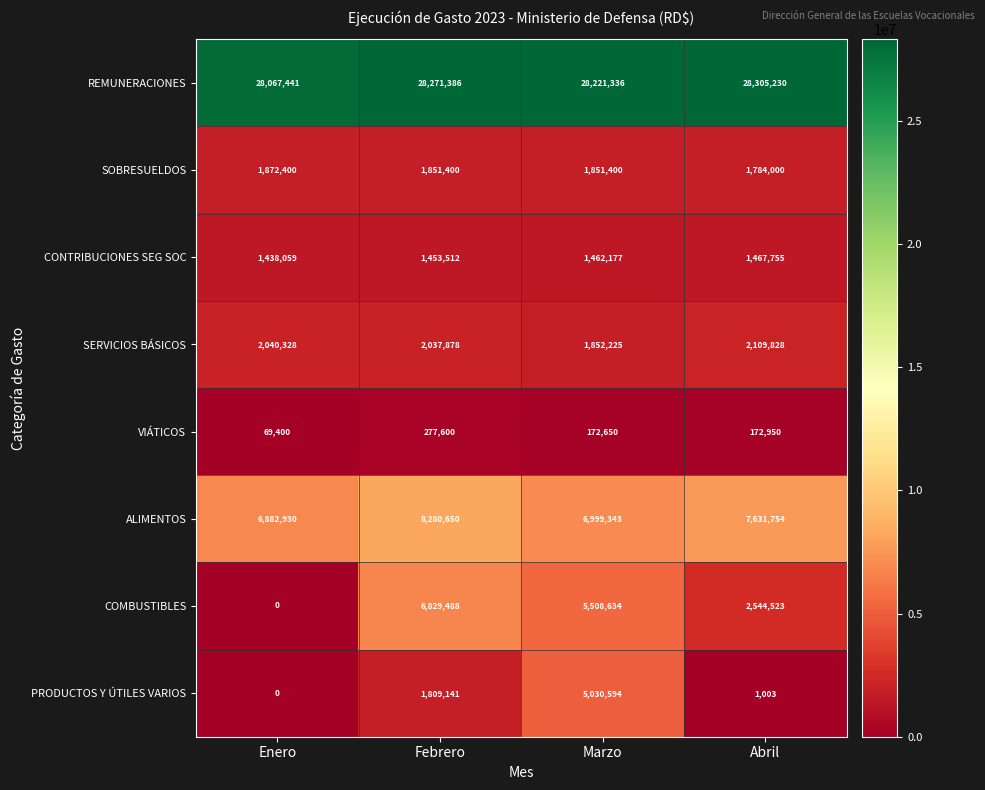

Rank the series at Febrero from highest to lowest value.

REMUNERACIONES, ALIMENTOS, COMBUSTIBLES, SERVICIOS BÁSICOS, SOBRESUELDOS, PRODUCTOS Y ÚTILES VARIOS, CONTRIBUCIONES SEG SOC, VIÁTICOS